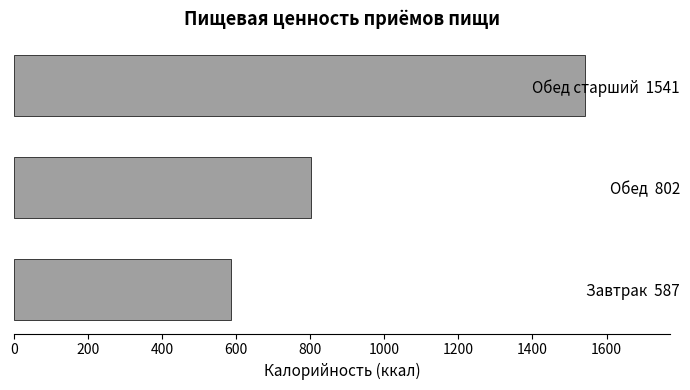

List the labels in order of value, largest first.

Обед старший  1541, Обед  802, Завтрак  587